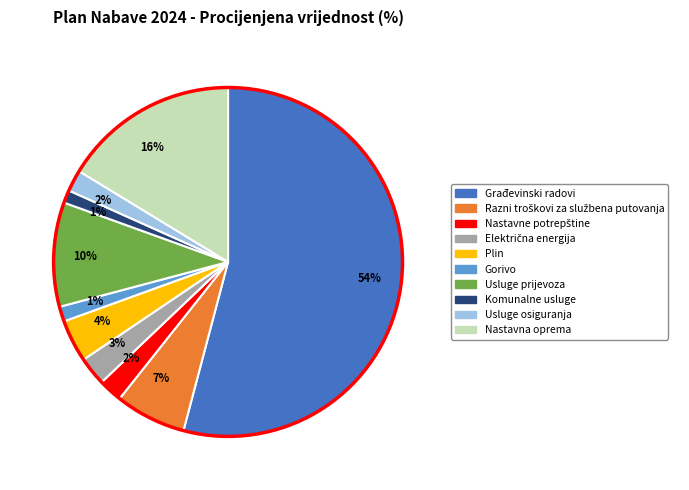

Is there a majority slice in this chart?

Yes